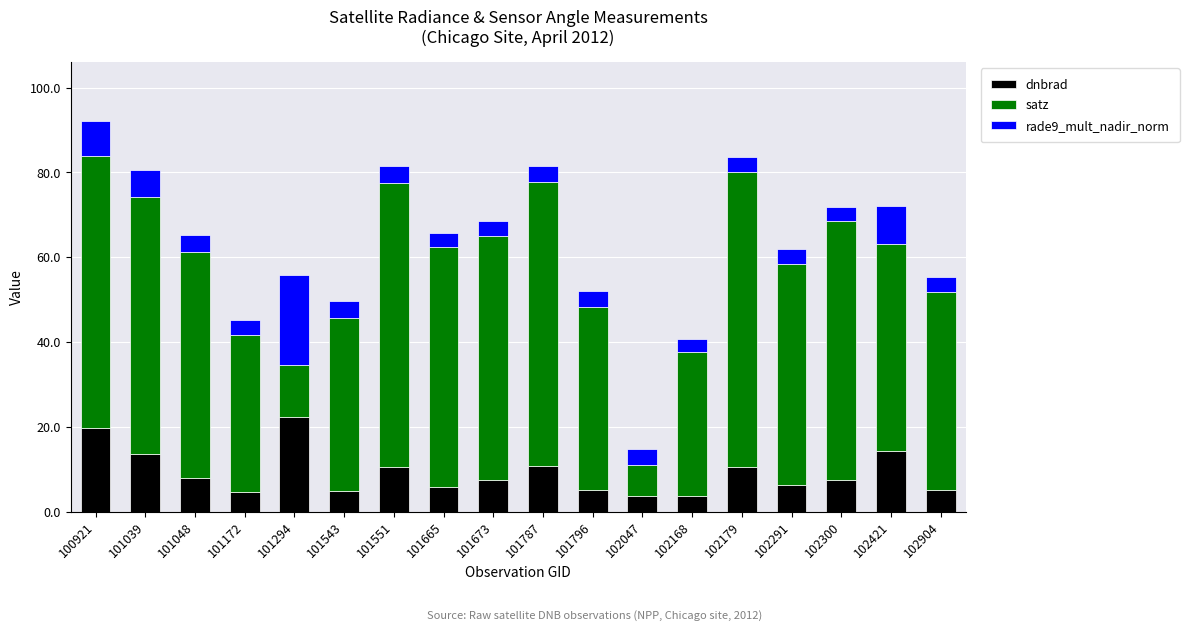

What is the total value across all series at 101172?

45.1